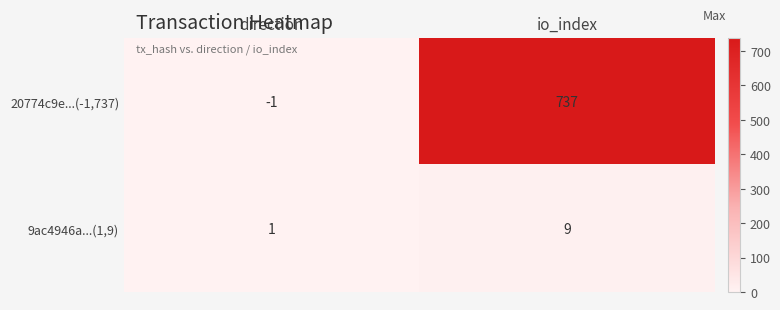

The 20774c9e...(-1,737) series shows 737 at io_index. True or false?

True